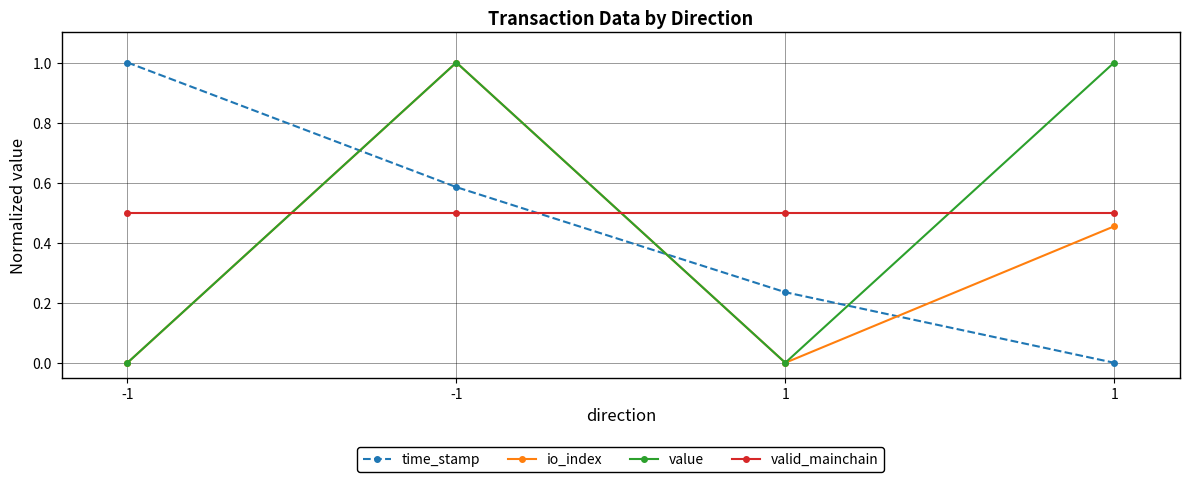

What are all the series names shown in the legend?

time_stamp, io_index, value, valid_mainchain